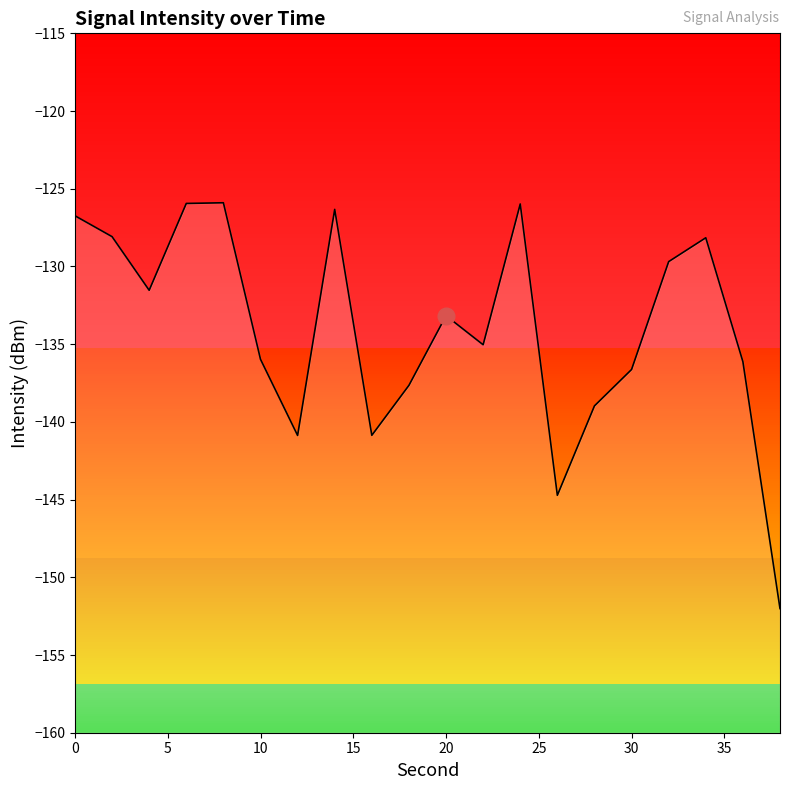

Reading right to left, list all the values displayed in this chart.

-152.0	-136.1	-128.2	-129.7	-136.6	-139.0	-144.7	-126.0	-135.0	-133.2	-137.6	-140.9	-126.3	-140.9	-136.0	-125.9	-125.9	-131.5	-128.1	-126.7